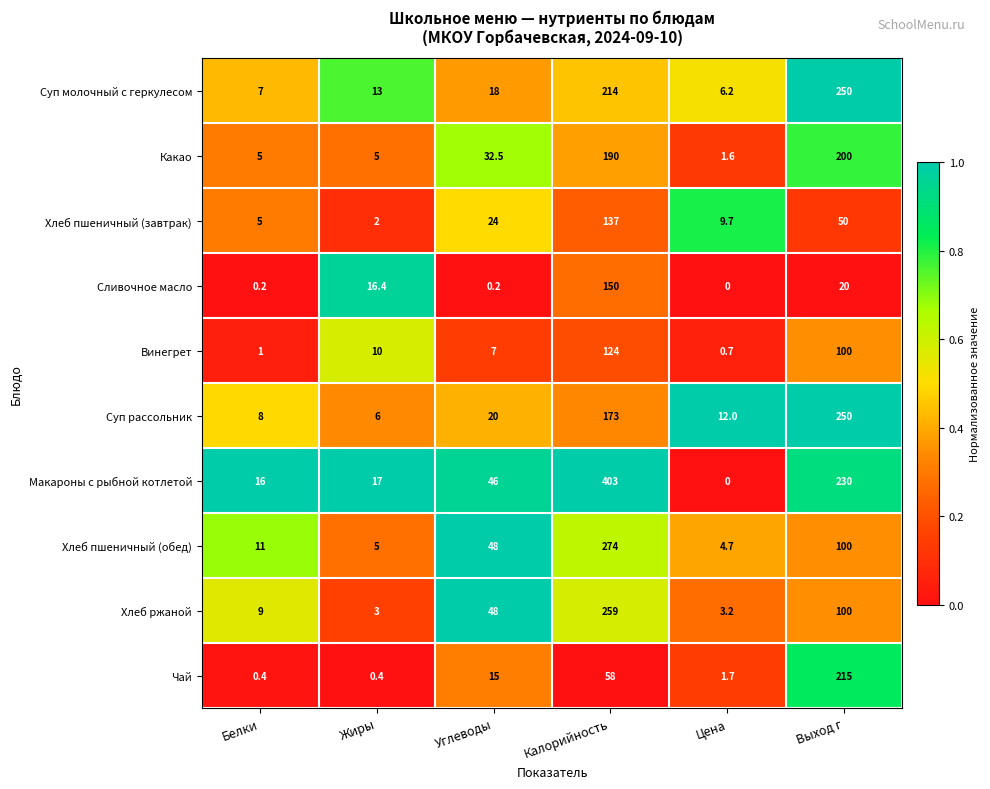

Rank the categories by Суп молочный с геркулесом value from lowest to highest.

Цена, Белки, Жиры, Углеводы, Калорийность, Выход г